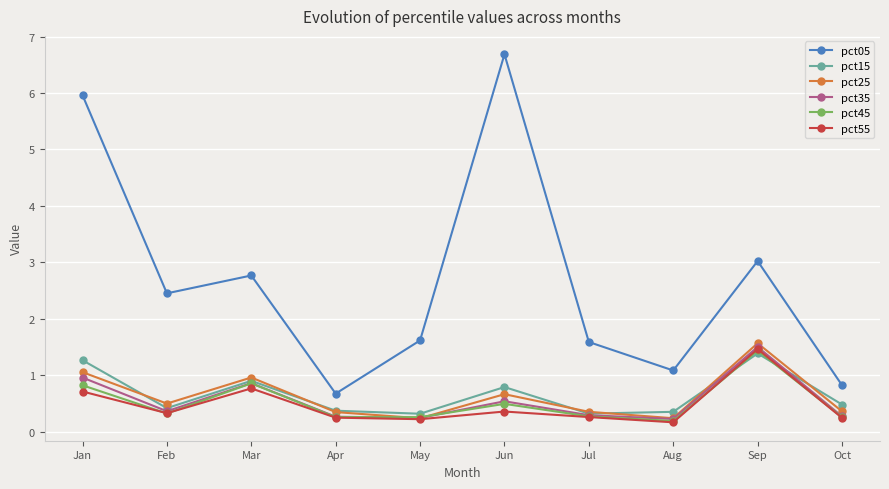

Where is pct05 nearest to the value 3?

Sep